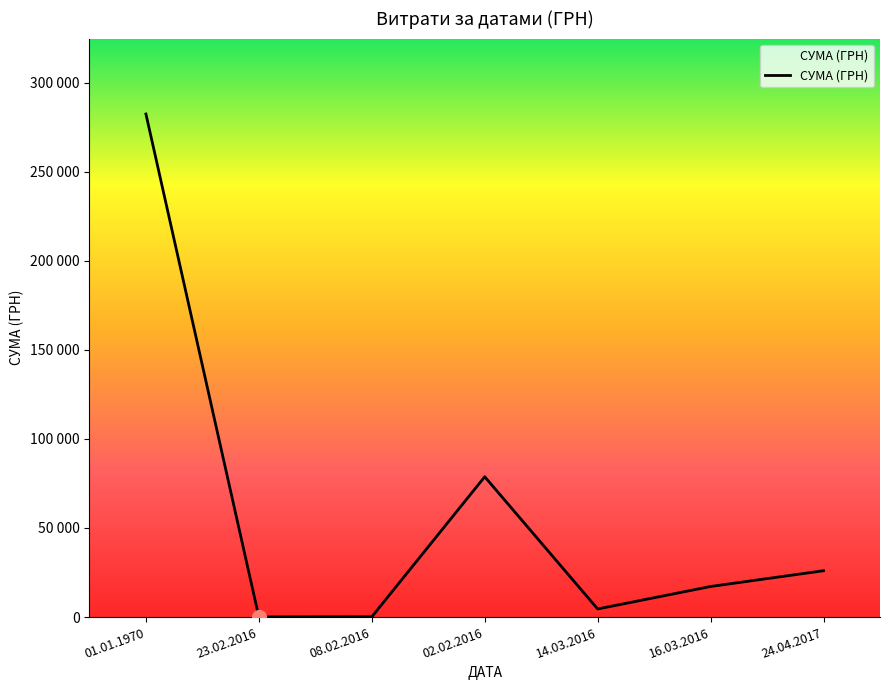

At which category does the chart reach its peak across all series?

01.01.1970